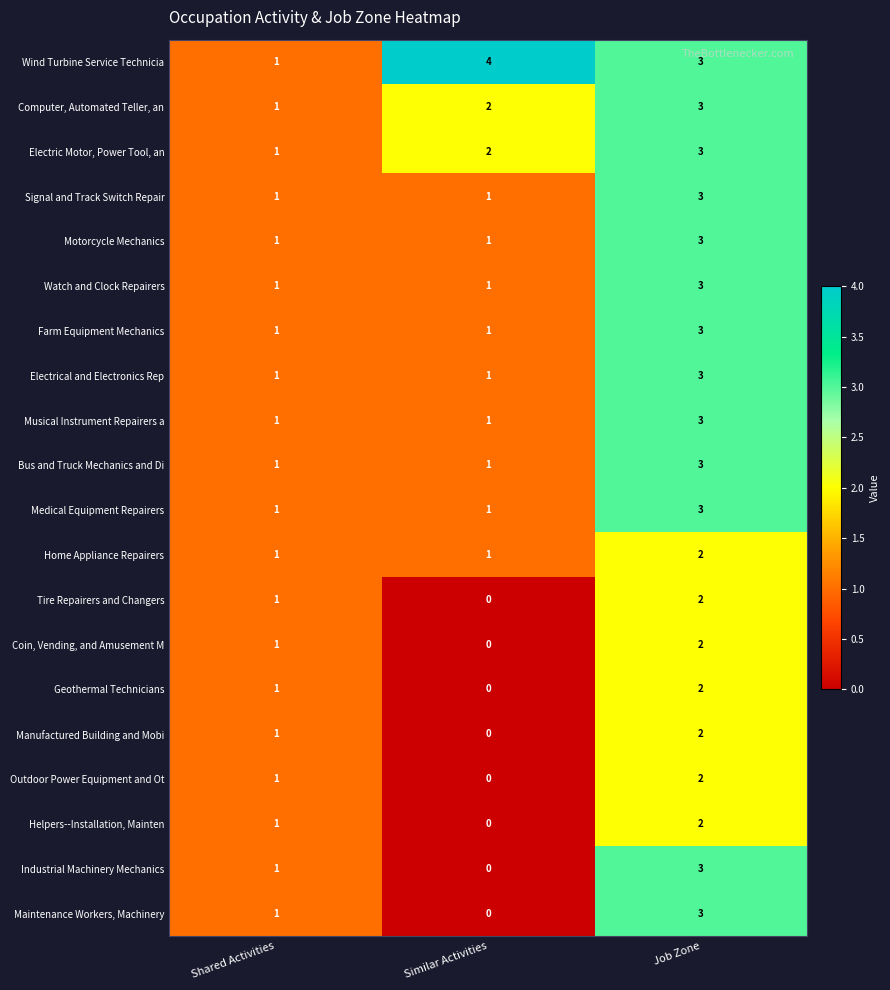

Count the Wind Turbine Service Technicia values in the range 1 to 4.

3